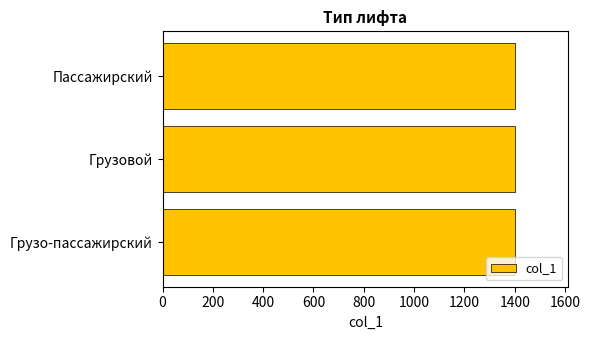

What is the maximum value shown in the chart?

1403